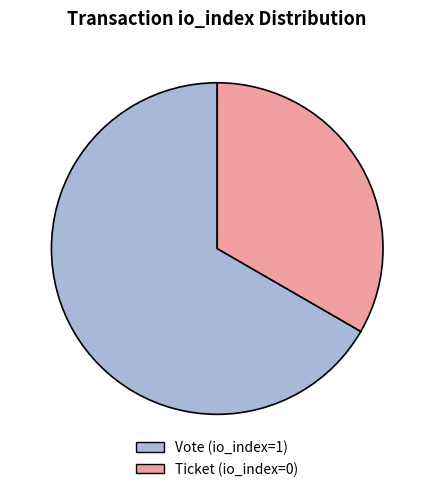

What is the majority slice?

Vote (io_index=1)